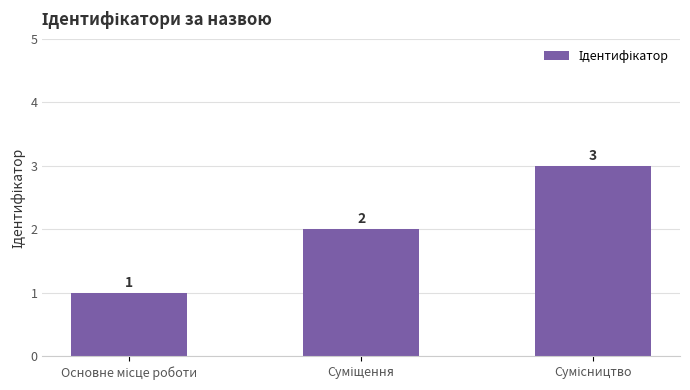

Are the bars grouped side by side (vs. stacked)?

No